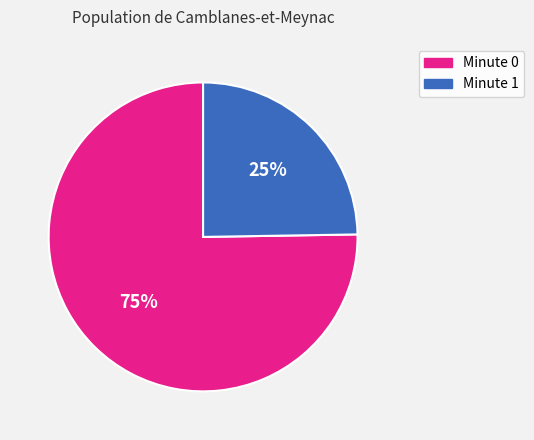

Does any single category account for the majority?

Yes